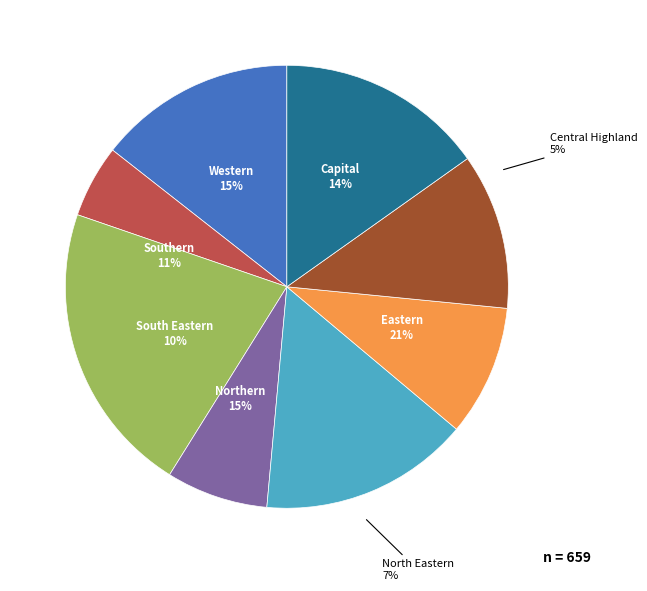

What is the smallest slice in the pie chart?

Central Highland